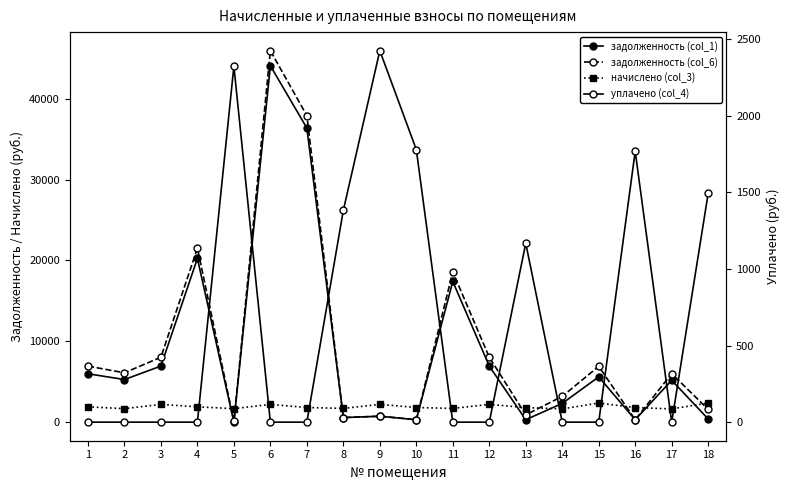

At 11, list the series in order from smallest to largest.

уплачено (col_4), начислено (col_3), задолженность (col_1), задолженность (col_6)